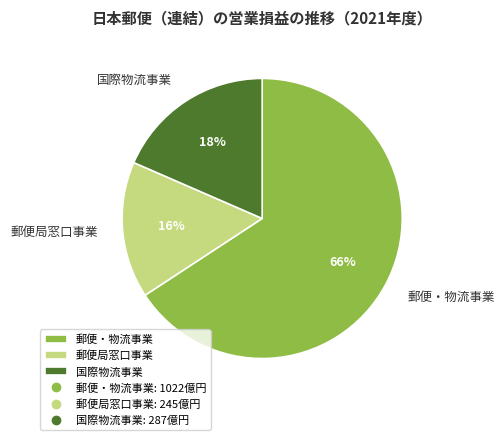

Is it true that 郵便局窓口事業 is 16% of the pie?

True